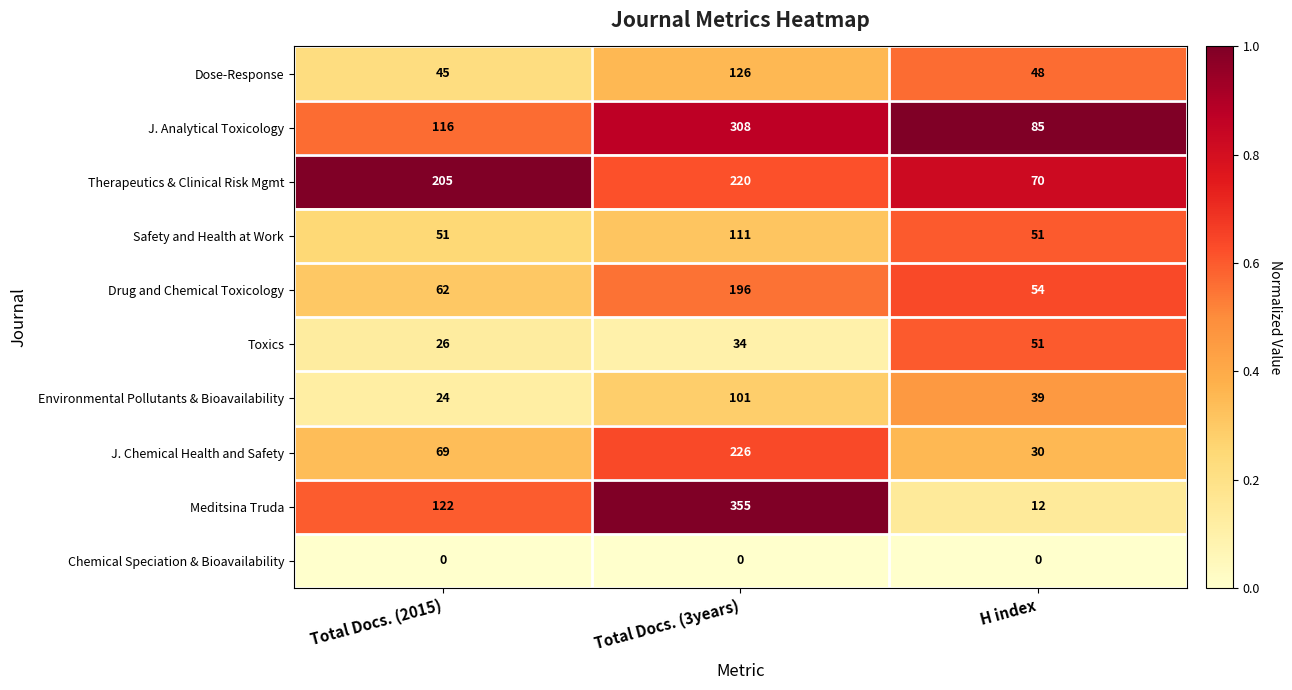

Which series has the largest range (max minus min)?

Meditsina Truda